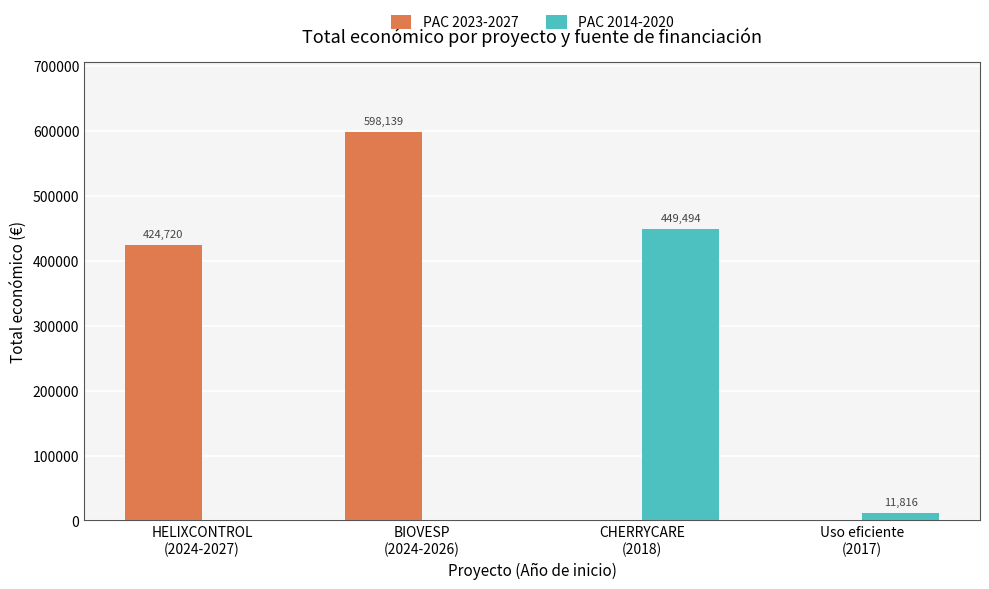

Reading left to right, transcribe all the data shown in this chart.

PAC 2023-2027: HELIXCONTROL
(2024-2027)=424720	BIOVESP
(2024-2026)=598139	CHERRYCARE
(2018)=0	Uso eficiente
(2017)=0
PAC 2014-2020: HELIXCONTROL
(2024-2027)=0	BIOVESP
(2024-2026)=0	CHERRYCARE
(2018)=449494	Uso eficiente
(2017)=11816